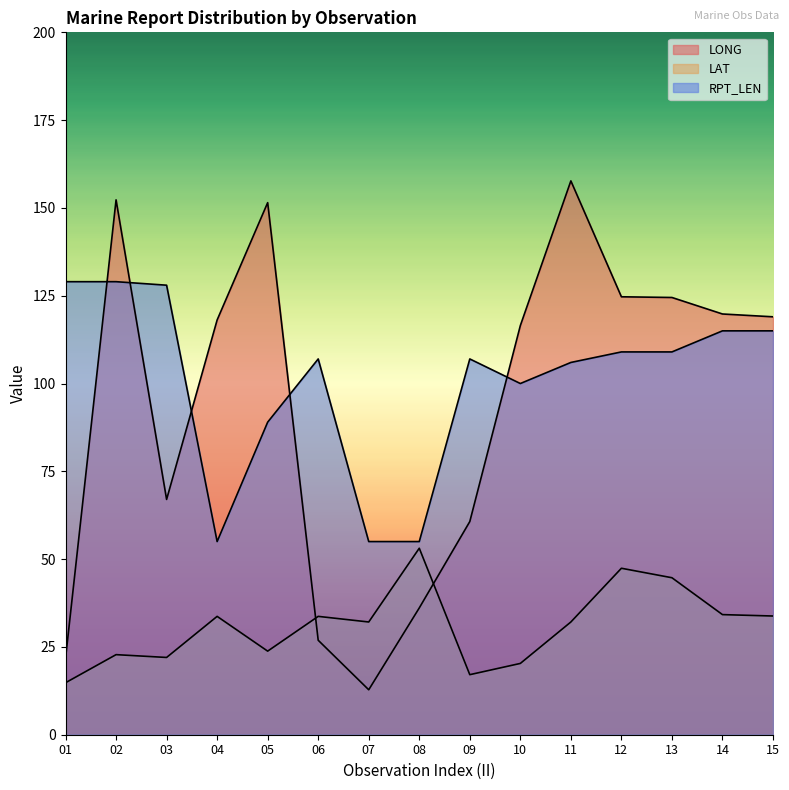

Reading left to right, transcribe all the data shown in this chart.

LONG: 01=21.7	02=152.3	03=67.0	04=118.1	05=151.5	06=26.9	07=12.8	08=36.1	09=60.7	10=116.5	11=157.7	12=124.7	13=124.5	14=119.8	15=119.0
LAT: 01=14.8	02=22.8	03=22.0	04=33.7	05=23.8	06=33.7	07=32.1	08=53.1	09=17.1	10=20.3	11=32.1	12=47.4	13=44.7	14=34.2	15=33.8
RPT_LEN: 01=129.0	02=129.0	03=128.0	04=55.0	05=89.0	06=107.0	07=55.0	08=55.0	09=107.0	10=100.0	11=106.0	12=109.0	13=109.0	14=115.0	15=115.0